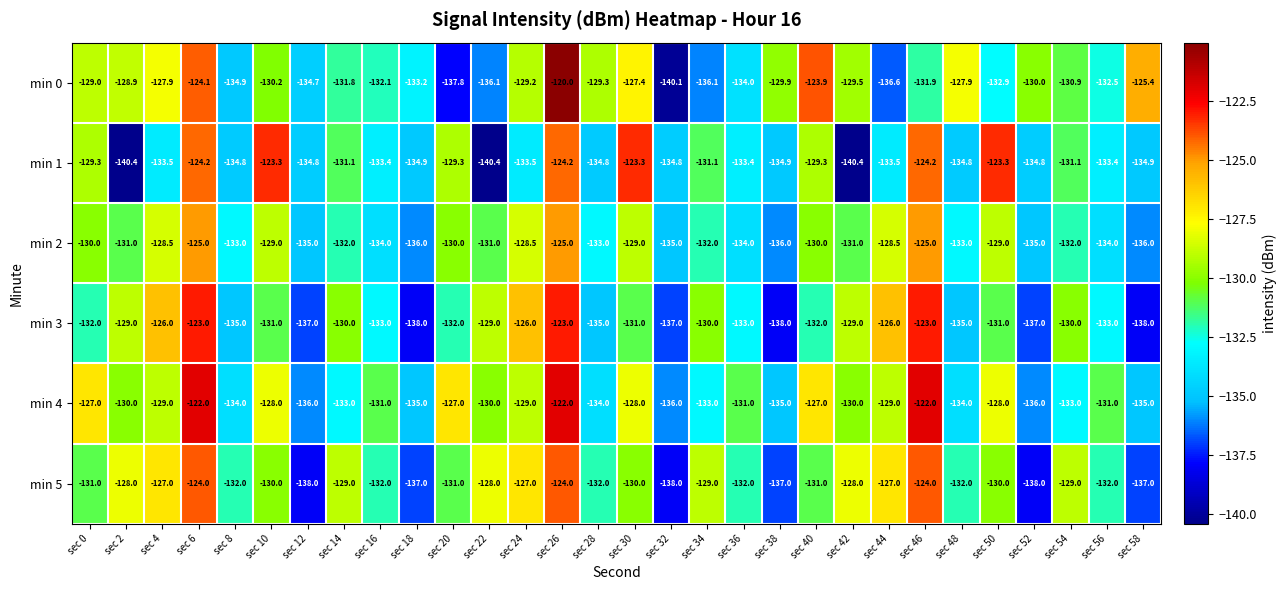

Which series has the widest spread of values?

min 0